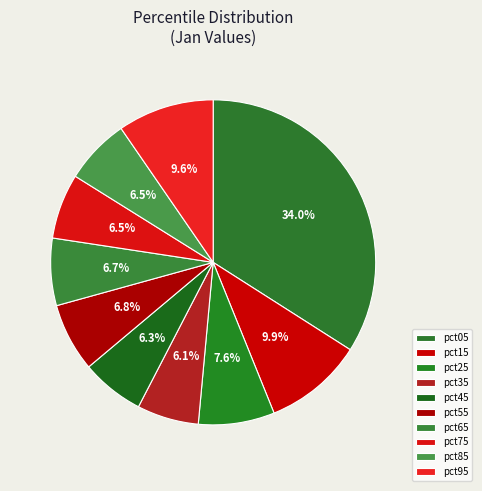

To the nearest percent, what is the average slice percentage?

10%